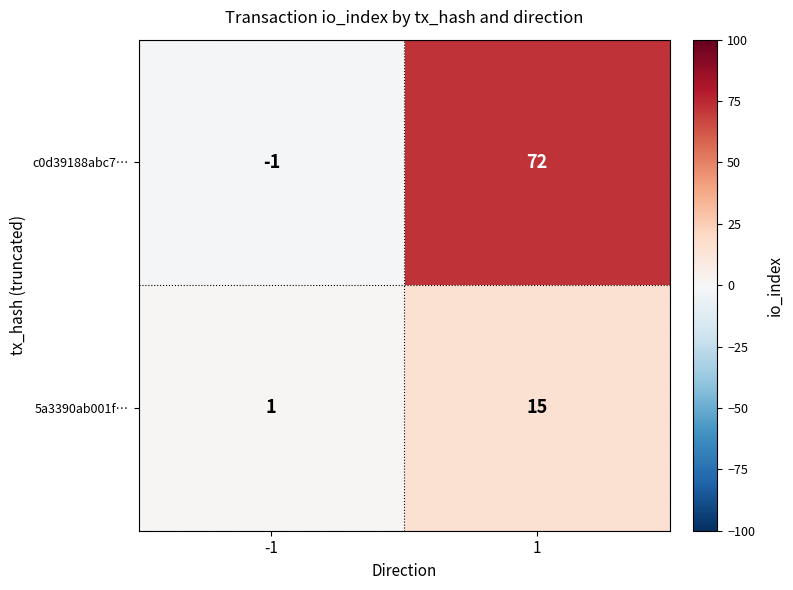

The value of c0d39188abc7… at 1 is 112. True or false?

False